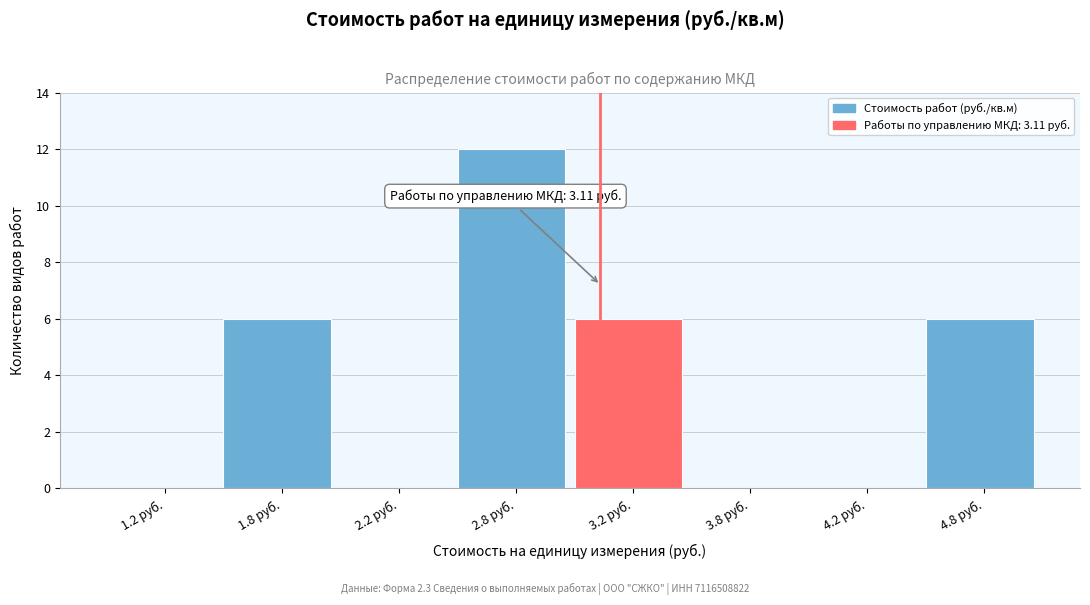

Reading right to left, list all the values displayed in this chart.

4.8 руб.=6	4.2 руб.=0	3.8 руб.=0	3.2 руб.=6	2.8 руб.=12	2.2 руб.=0	1.8 руб.=6	1.2 руб.=0